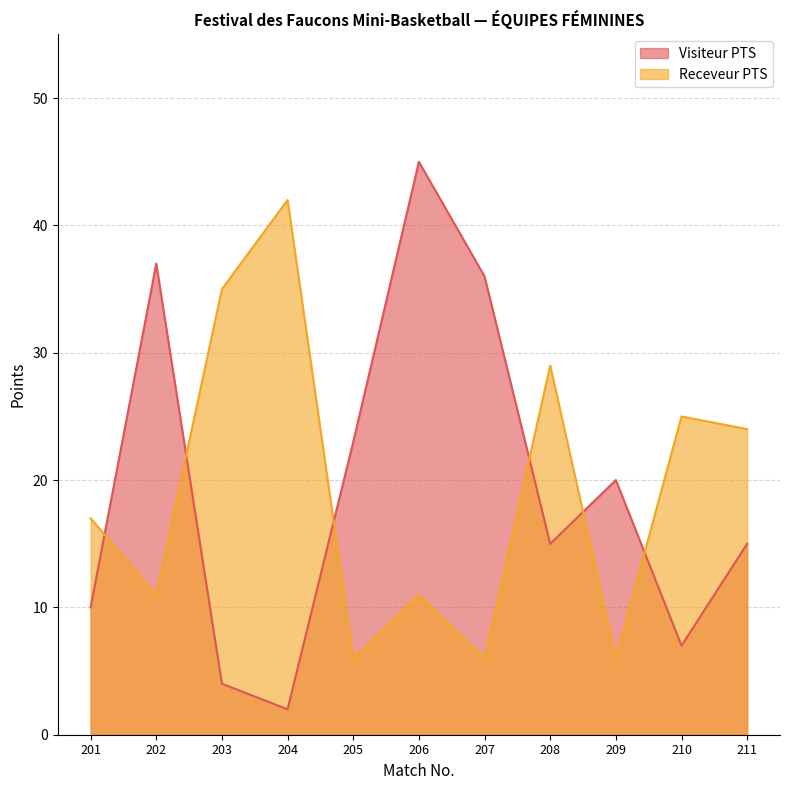

True or false: Receveur PTS and Visiteur PTS cross at least once.

True